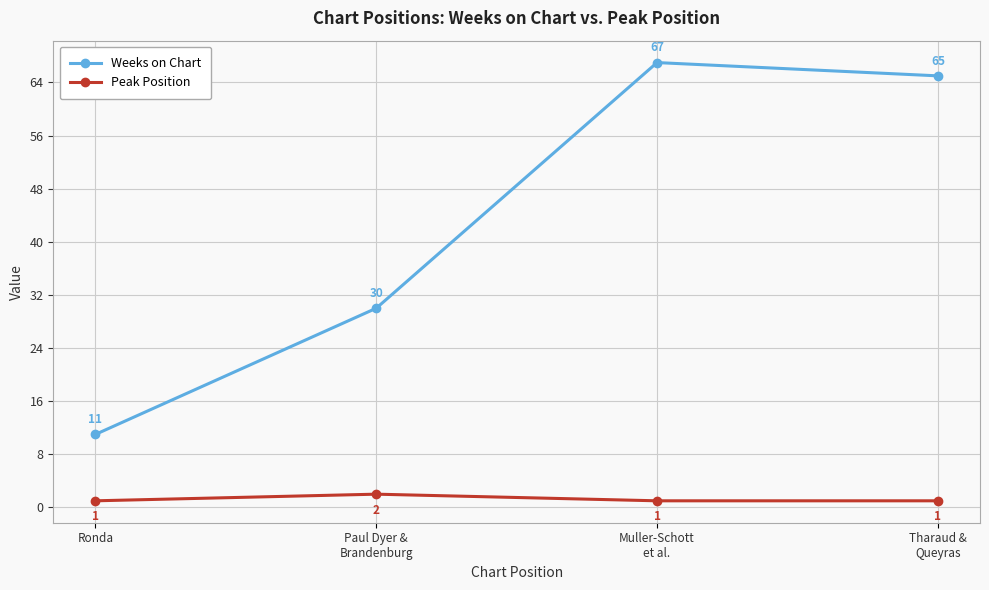

At Paul Dyer &
Brandenburg, list the series in order from smallest to largest.

Peak Position, Weeks on Chart